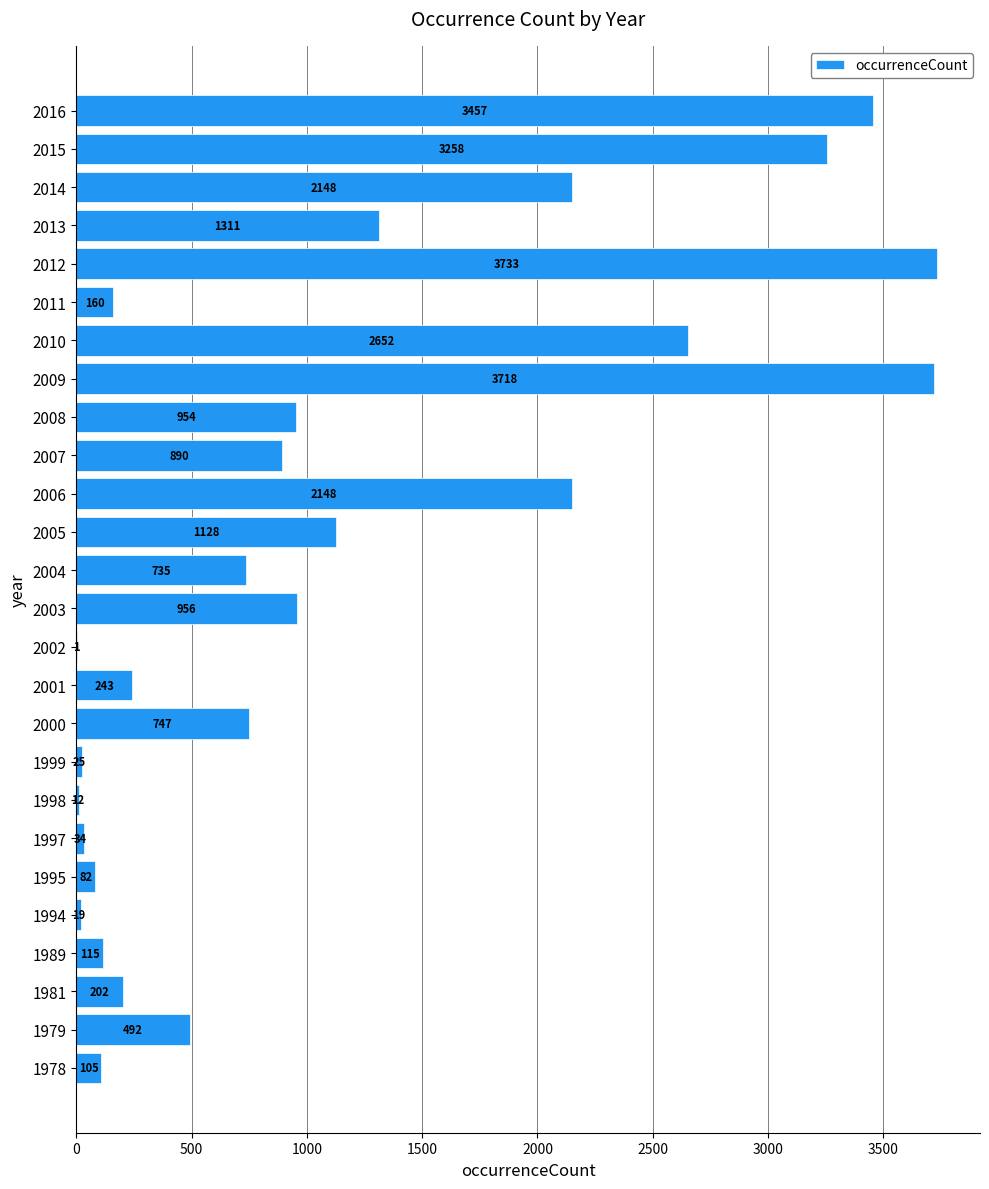

What is the maximum value shown in the chart?

3733